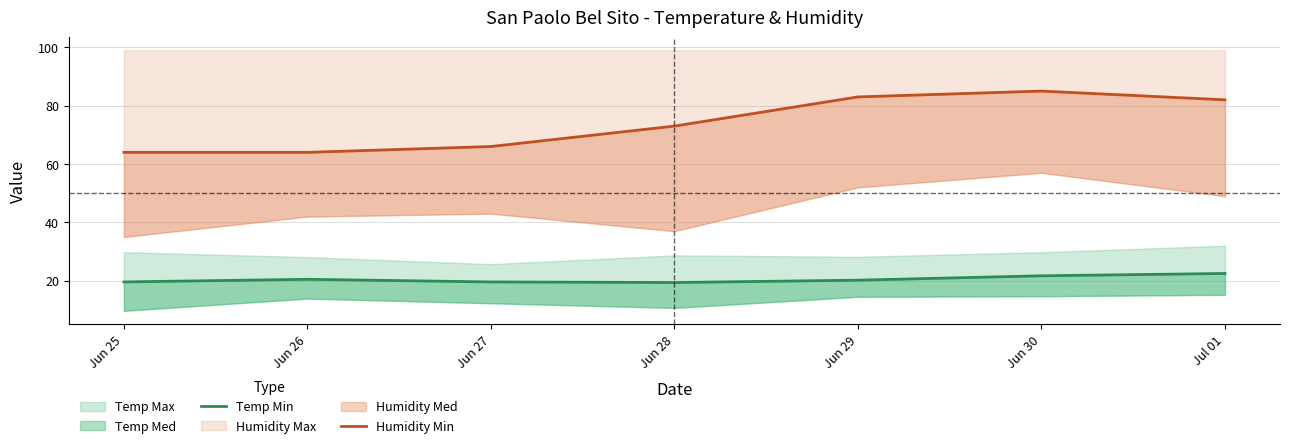

What is the spread (max minus min) of values at Jun 30?

63.3